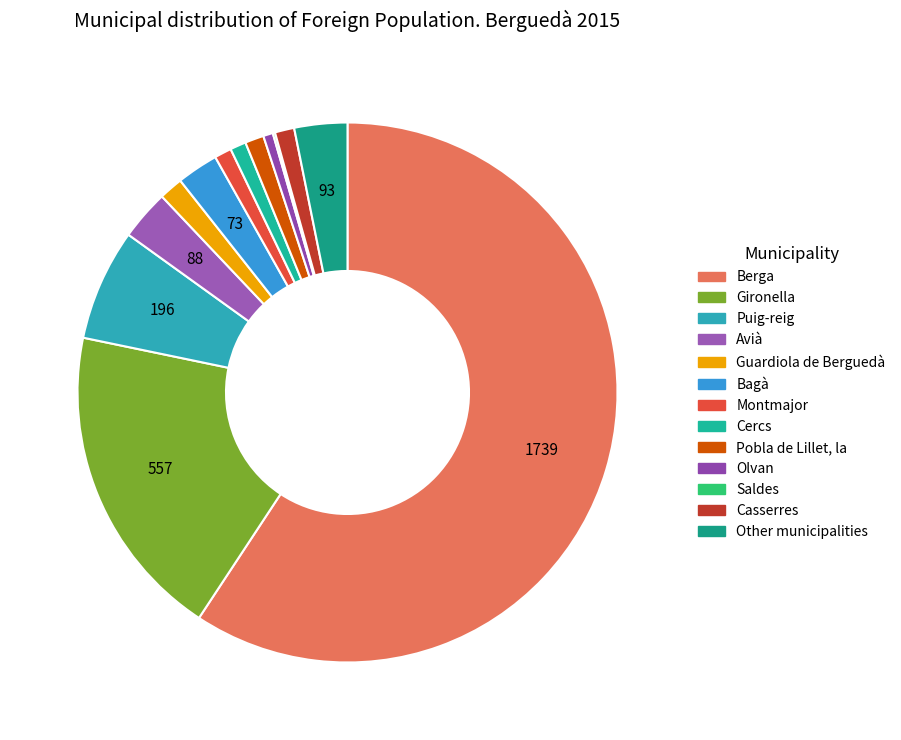

Is there a majority slice in this chart?

Yes